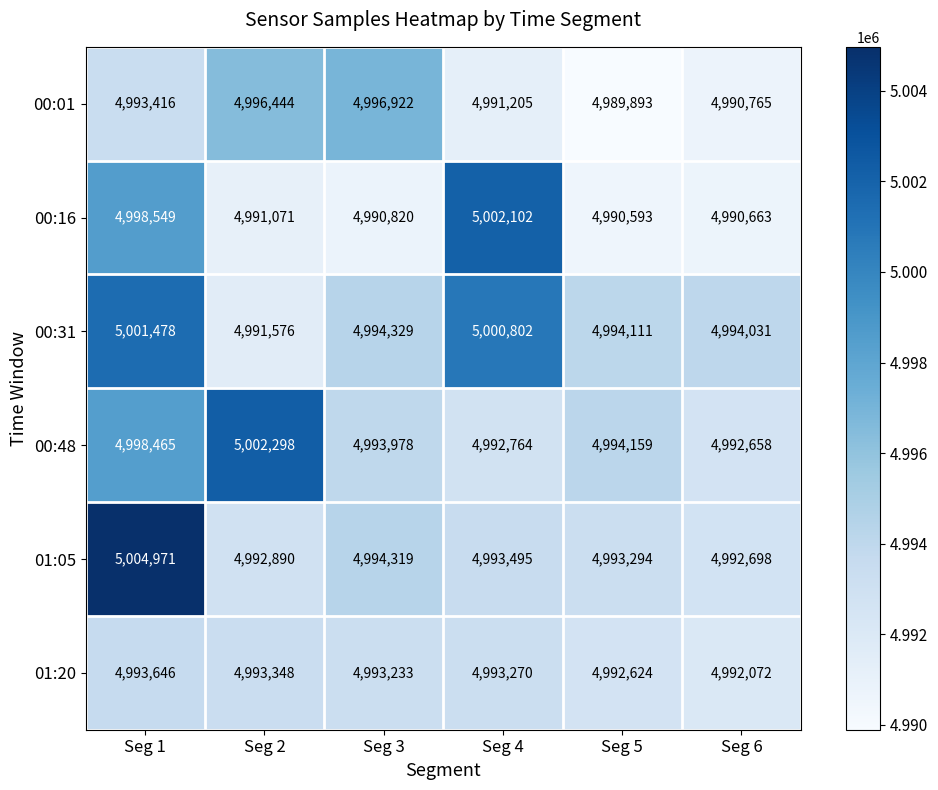

Is the value of 01:05 at Seg 6 greater than the value of 01:20 at Seg 1?

No